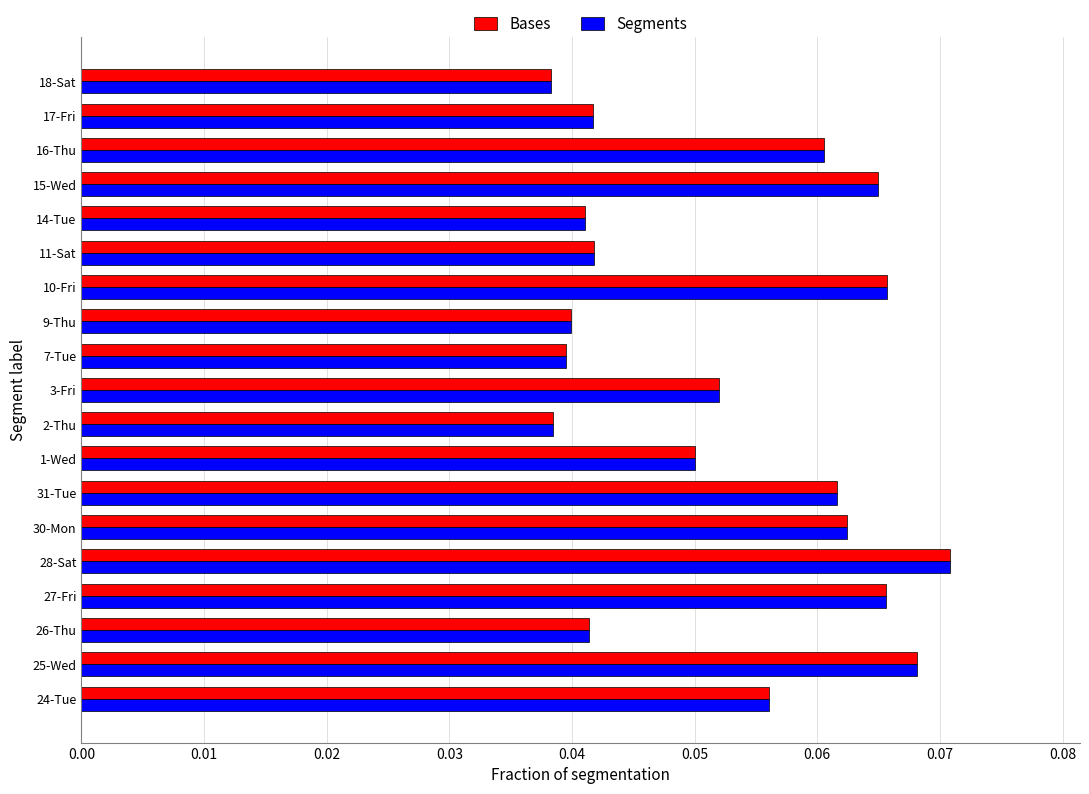

True or false: Segments has a value of 0.0 at 1-Wed.

False